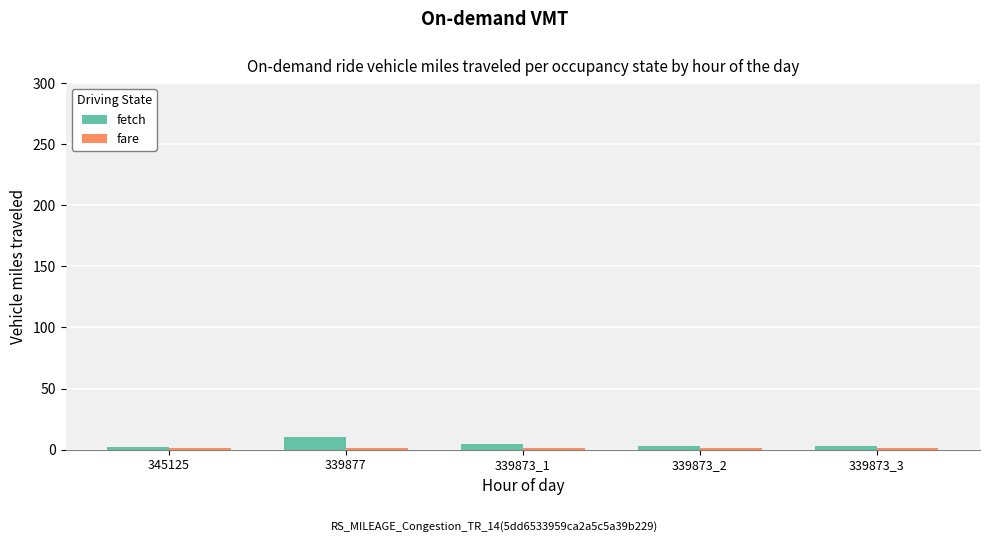

What is the highest value of the fetch series?

10.0